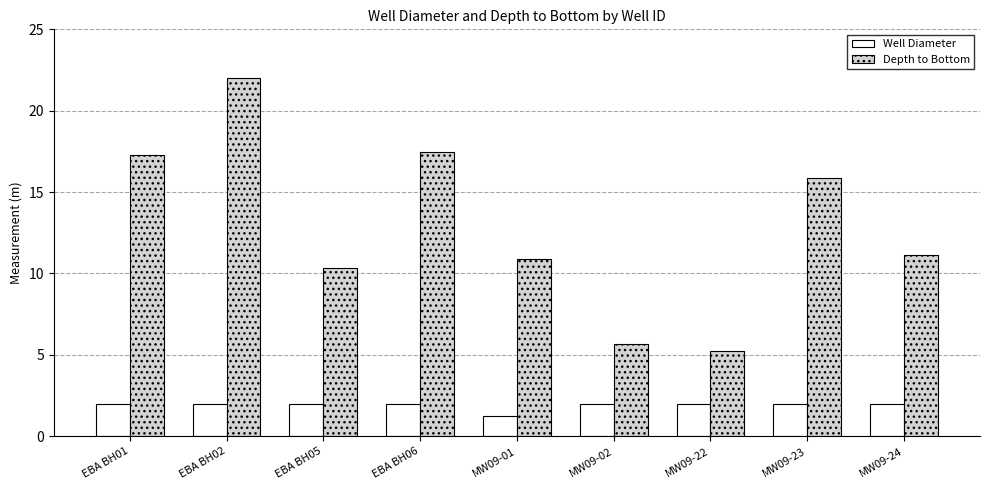

How many bars are there in each group?

2